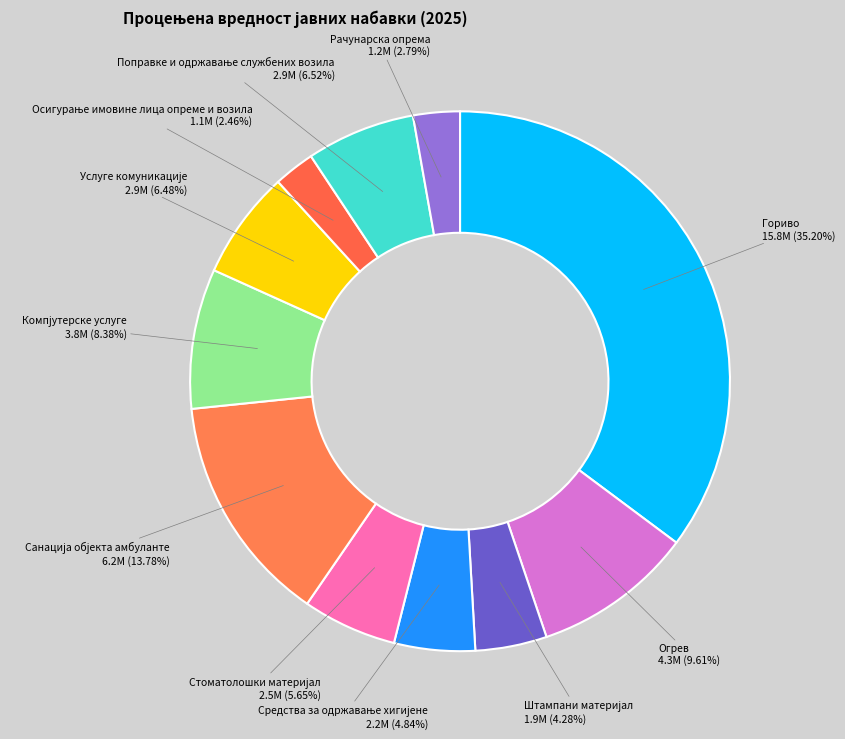

Which slice is the largest?

Гориво